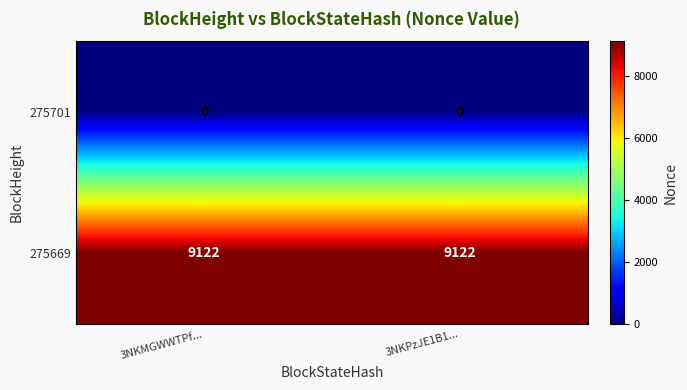

At 3NKPzJE1B1..., list the series in order from smallest to largest.

275701, 275669